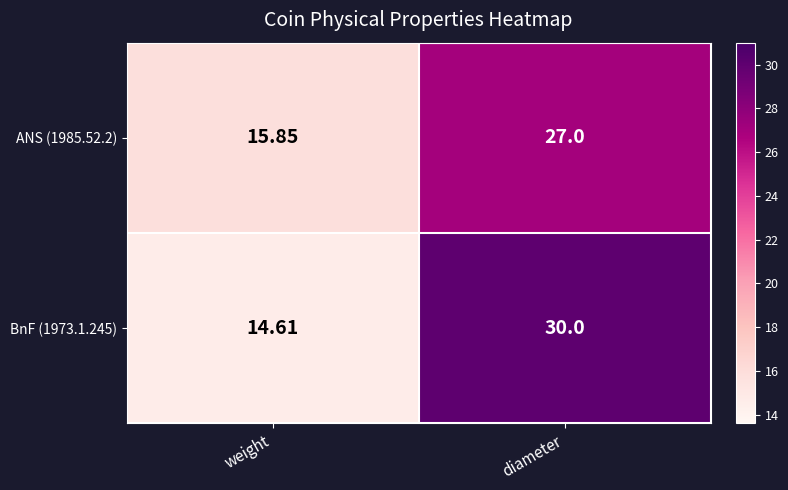

What is the difference between the highest and lowest values at diameter?

3.0